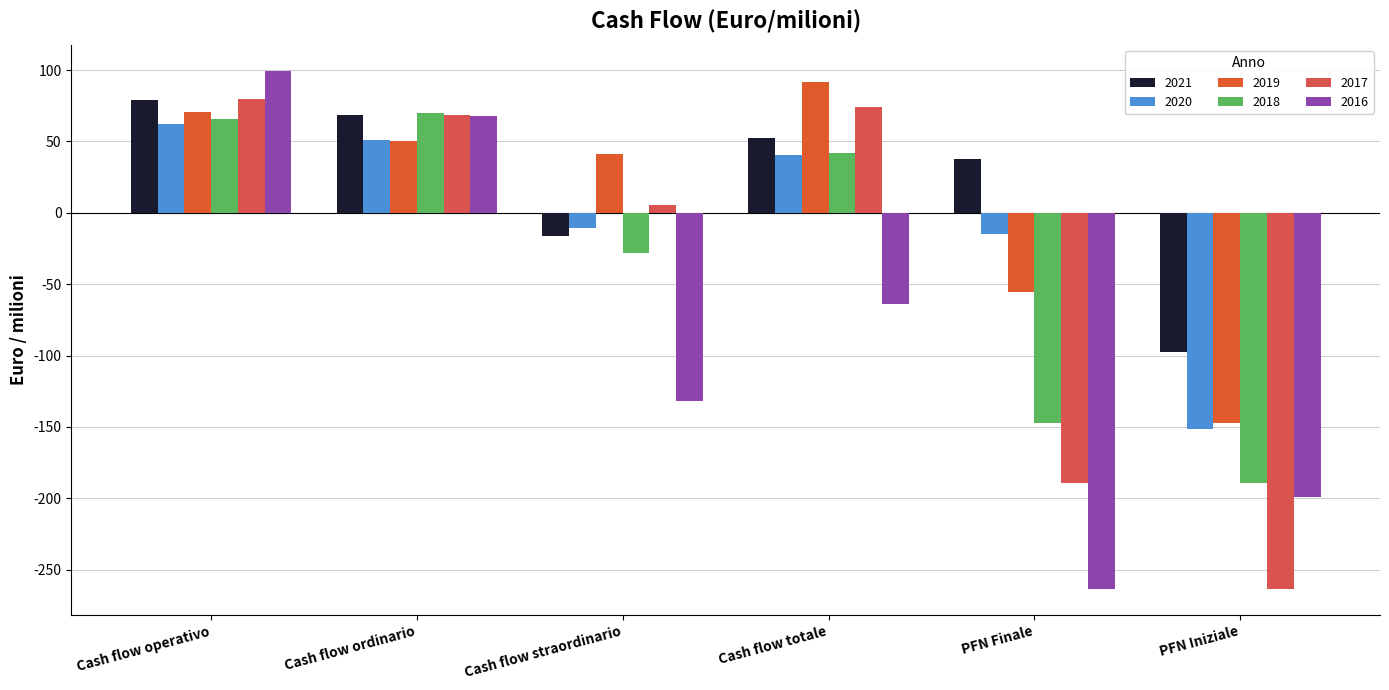

At PFN Finale, list the series in order from largest to smallest.

2021, 2020, 2019, 2018, 2017, 2016